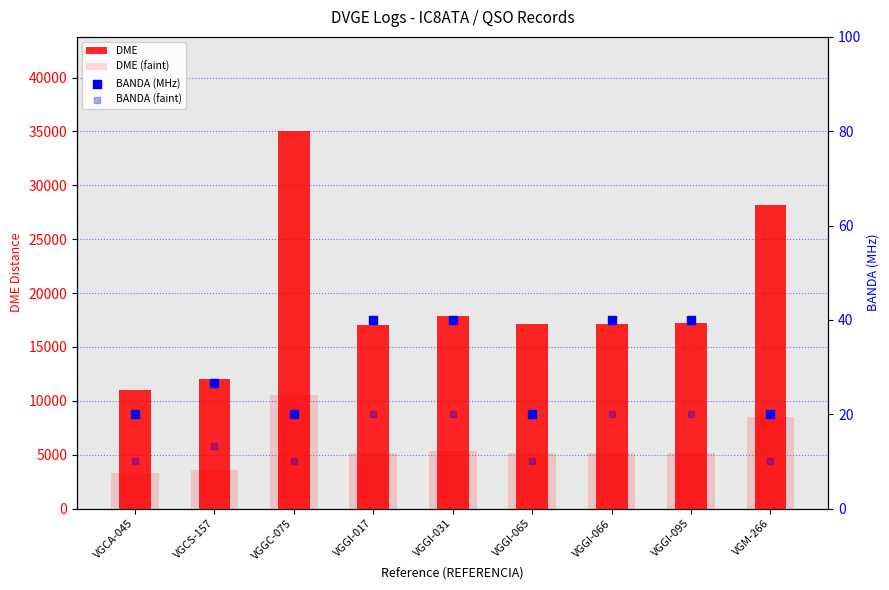

Which series has the largest total across all categories?

DME